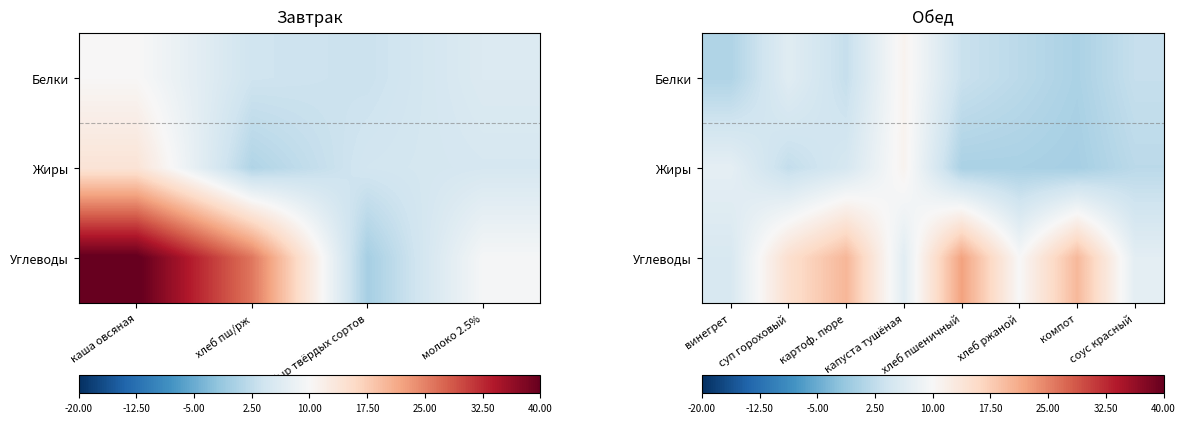

The value of Белки at картоф. пюре is 5.0. True or false?

False